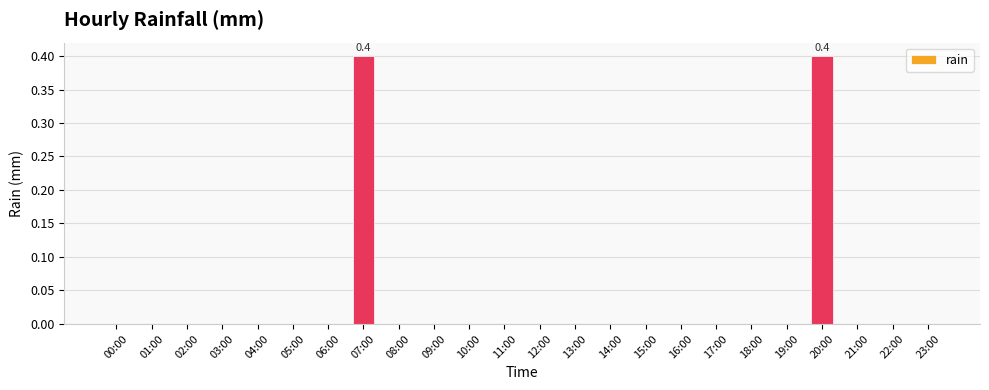

What is the greatest value displayed?

0.4